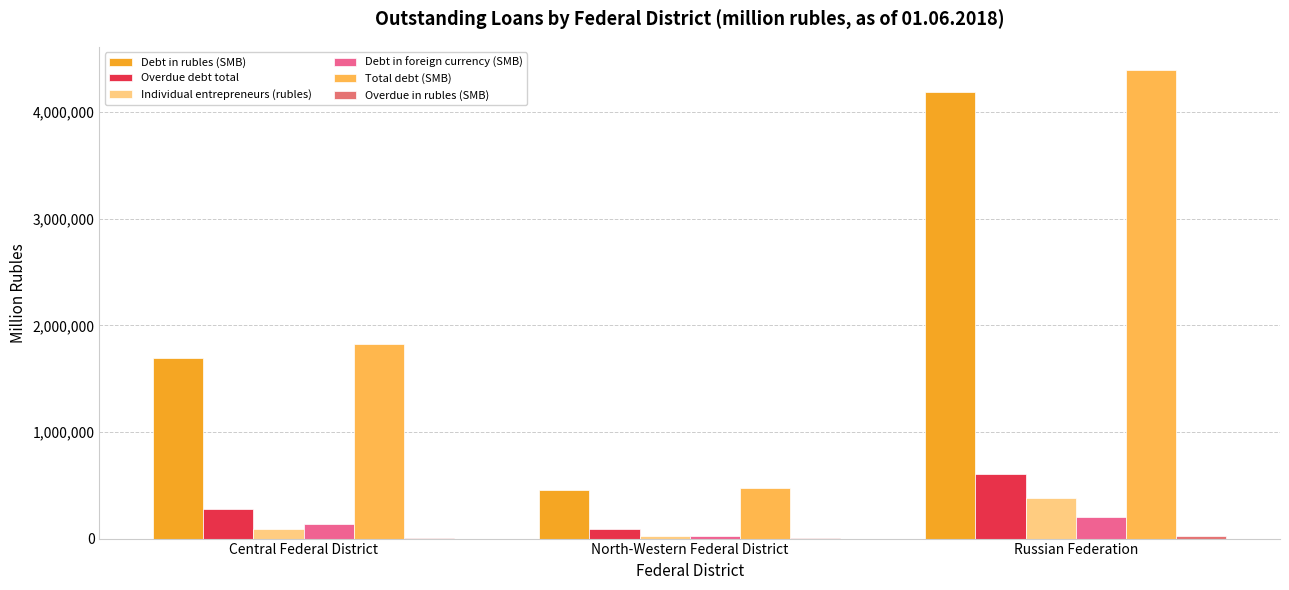

What is the approximate value of Total debt (SMB) at Central Federal District, to the nearest 10?

1829020